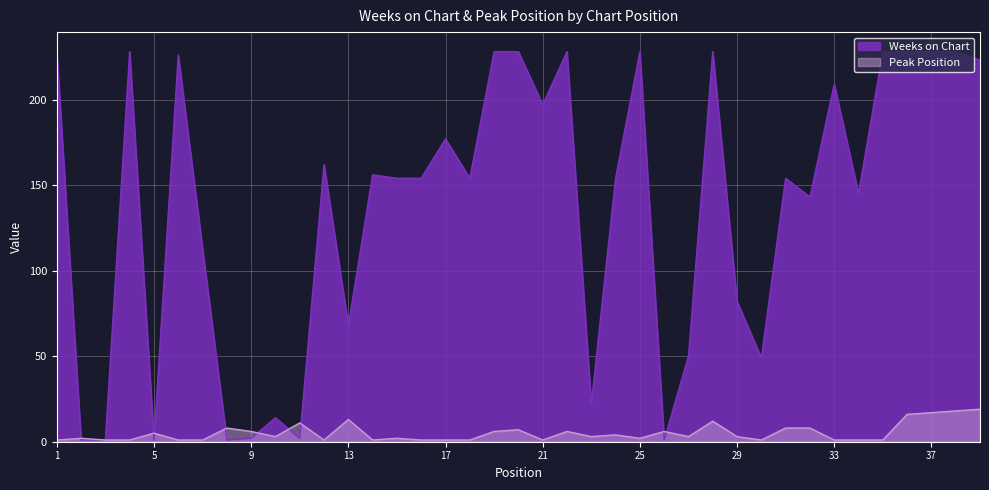

List the labels in order of Weeks on Chart value, smallest first.

2, 3, 5, 8, 26, 9, 11, 10, 23, 30, 27, 13, 29, 7, 32, 34, 15, 16, 18, 24, 31, 14, 12, 17, 21, 33, 39, 6, 1, 4, 19, 20, 22, 25, 28, 35, 36, 37, 38